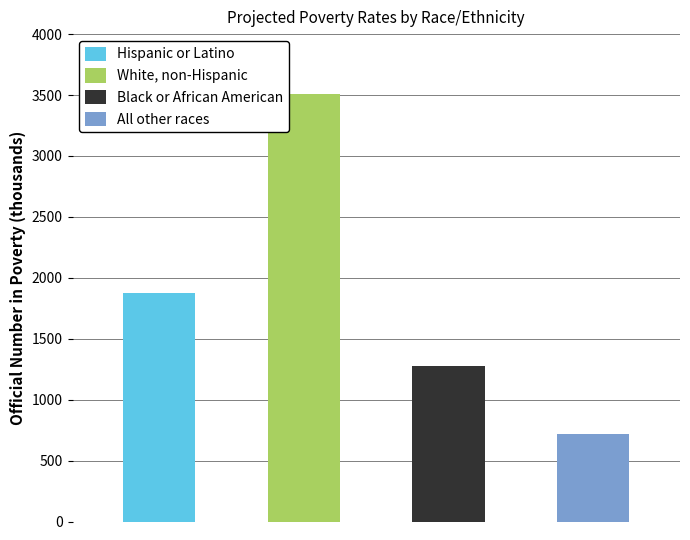

What is the difference between the maximum and minimum values in the Official Number (thousands) series?

2786.0